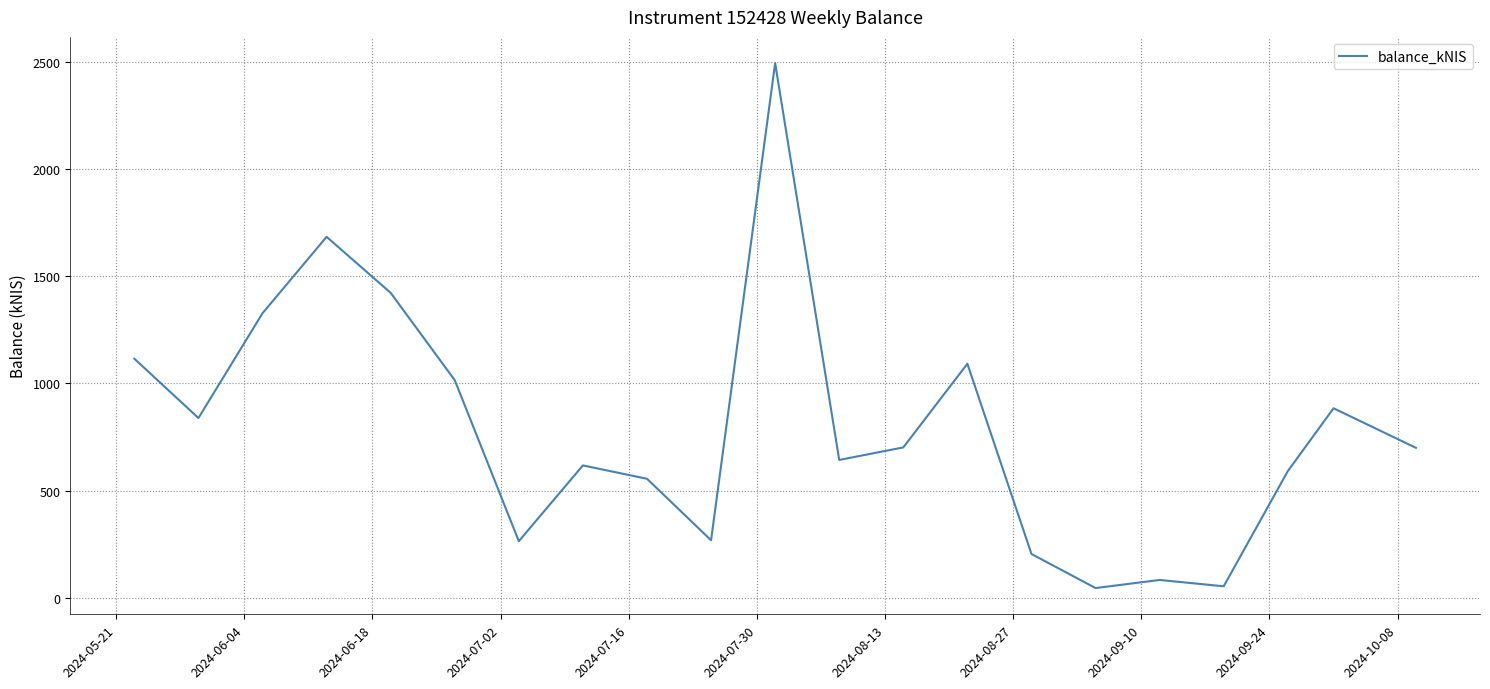

What is the minimum value shown in the chart?

45.0